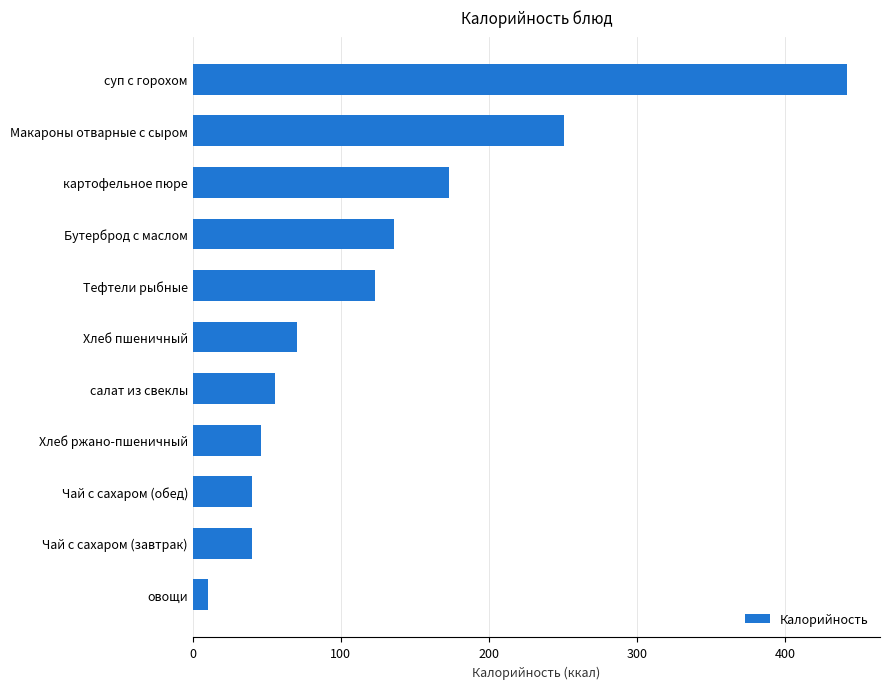

What is the average value?

126.0